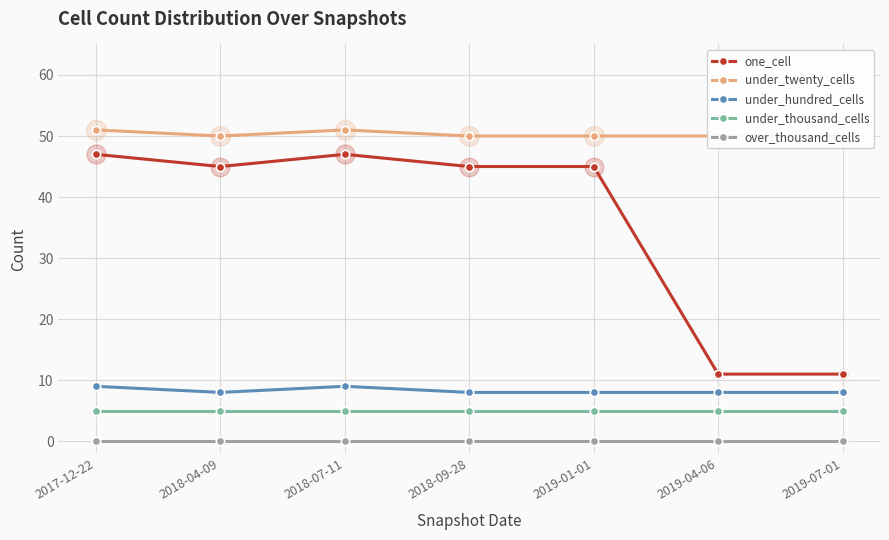

At which category is the sum across all series the highest?

2017-12-22